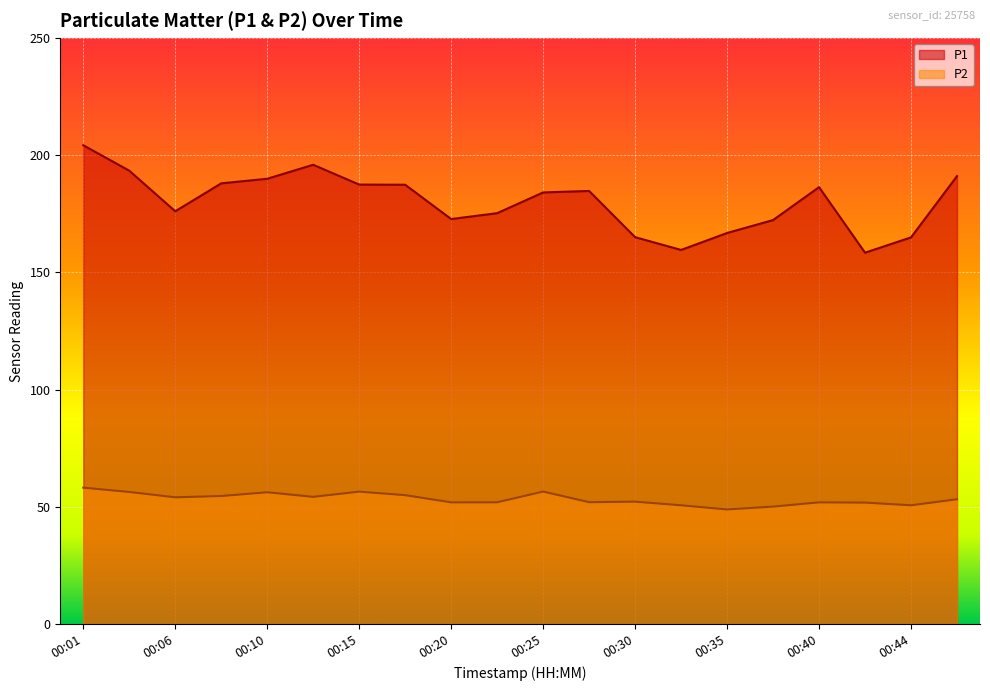

What is the difference between the P1 values at 00:03 and 00:25?

9.3